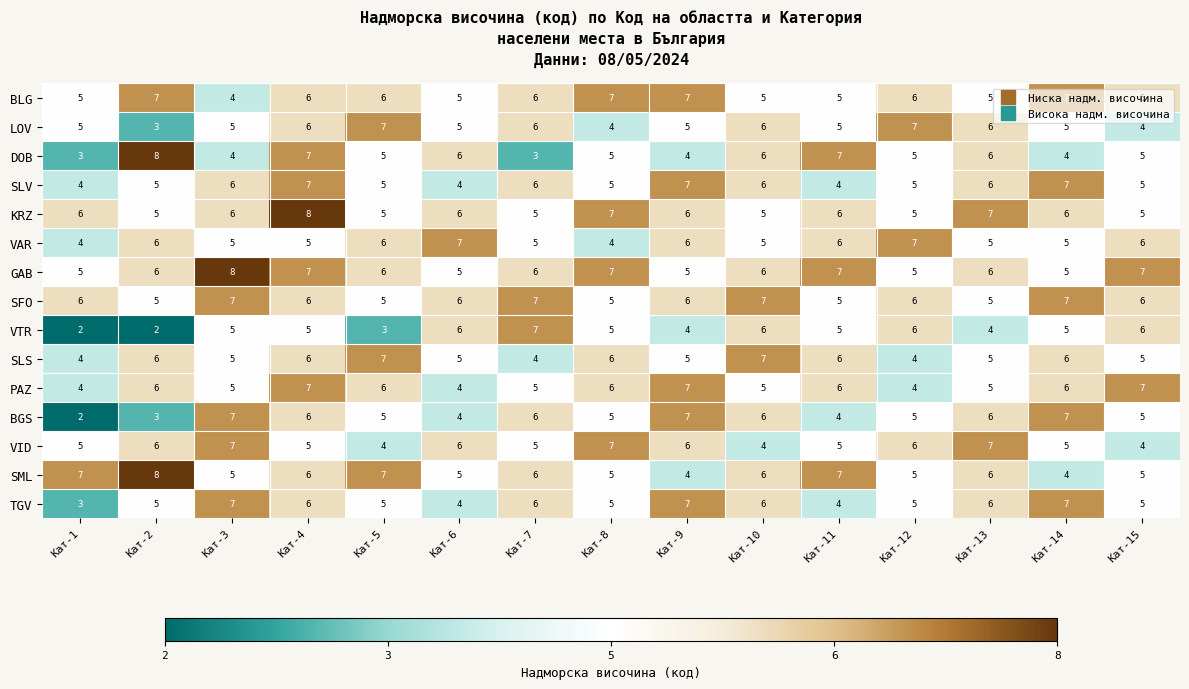

What is the average value of the VID series?

5